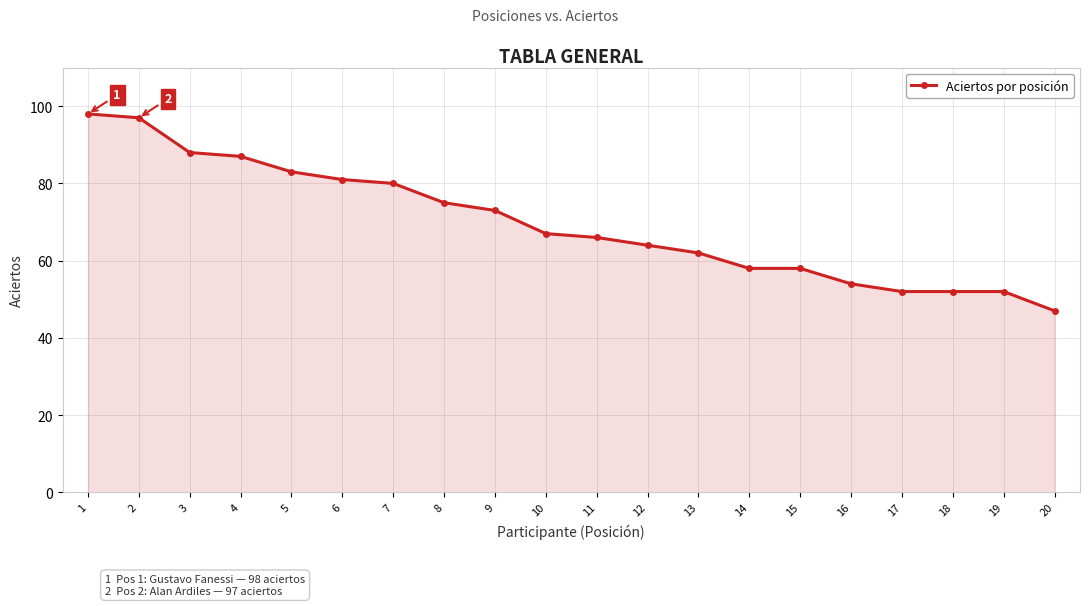

Approximately how many times larger is the value at 8 compared to 7?

0.9